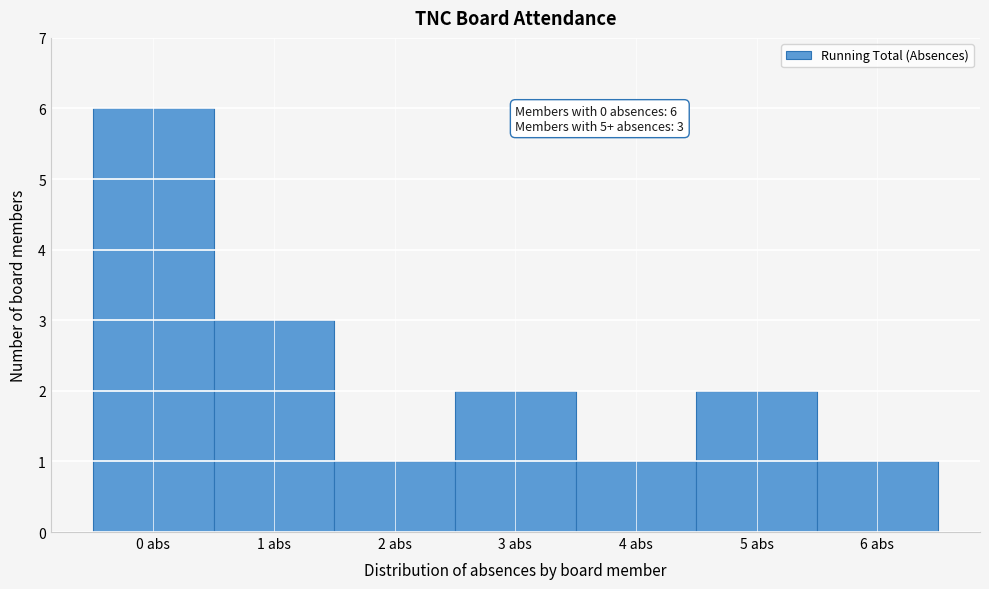

Over which range of the x-axis is the bar tallest?

-0.5 to 0.5